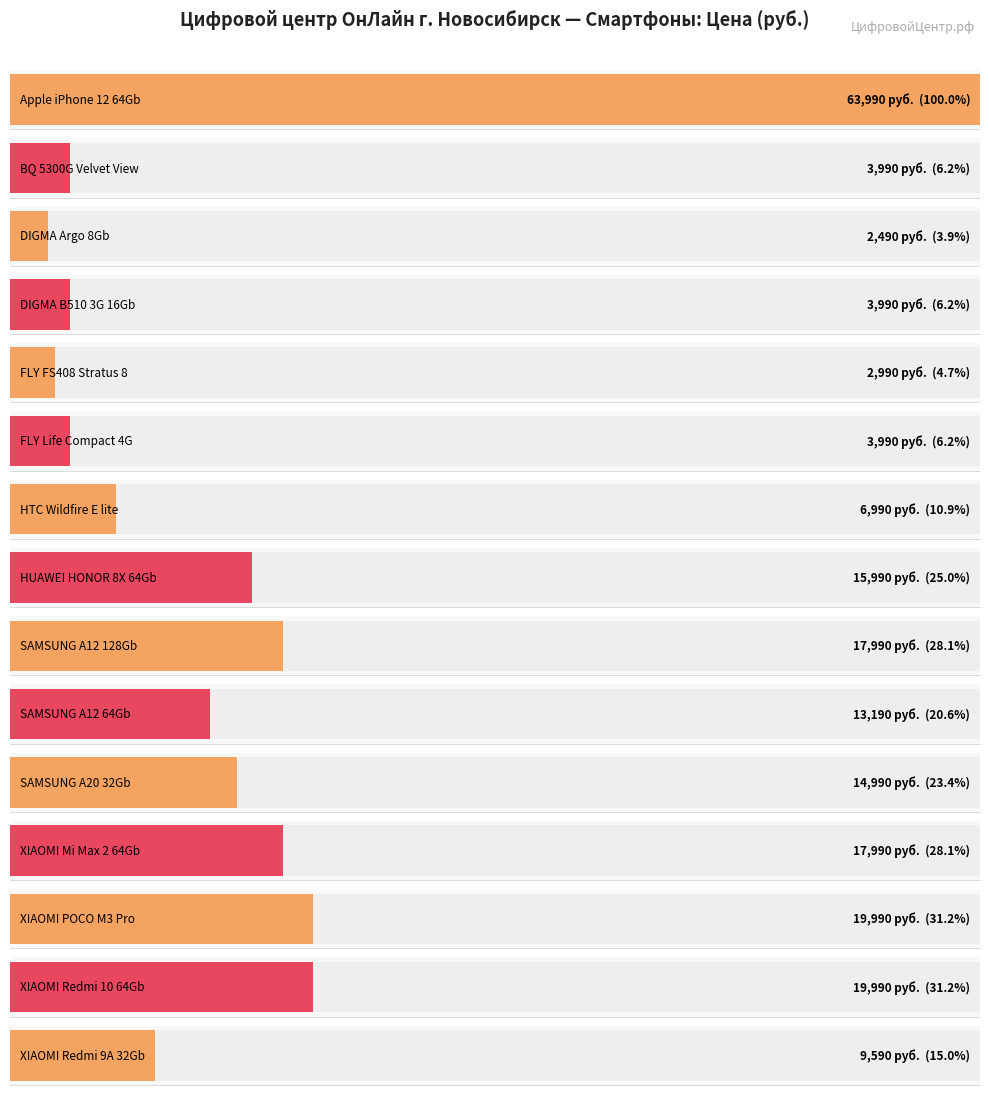

What is the greatest value displayed?

63990